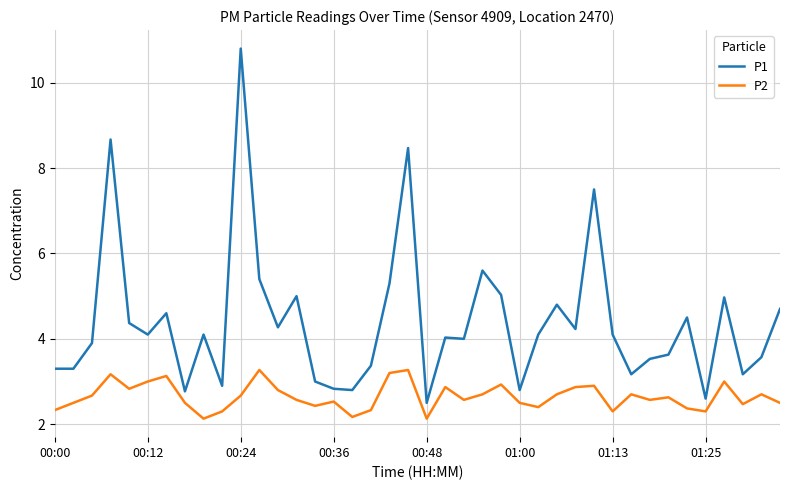

What is the maximum value shown in the chart?

10.8